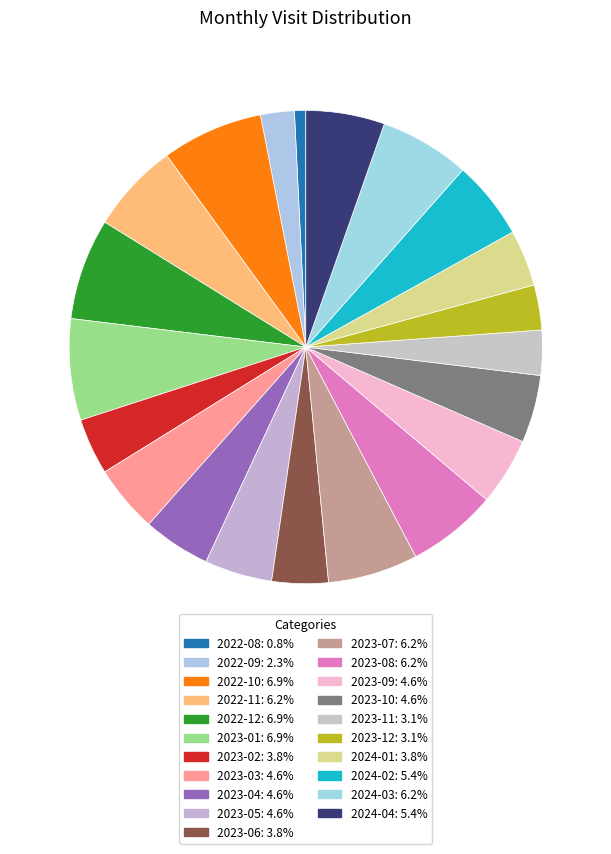

To the nearest percent, what portion does 2023-03 represent?

5%